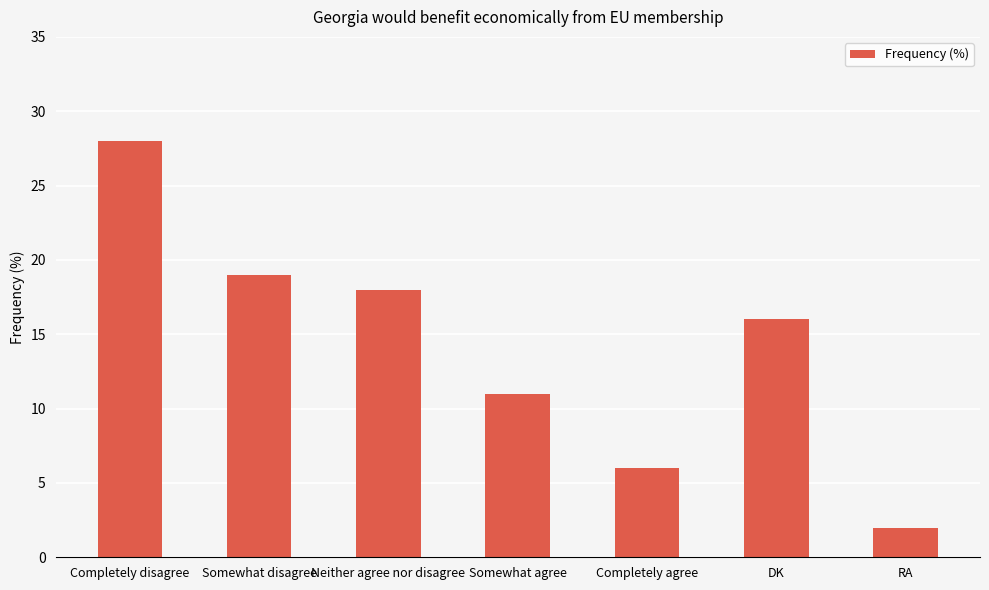

How many bars are there in total?

7